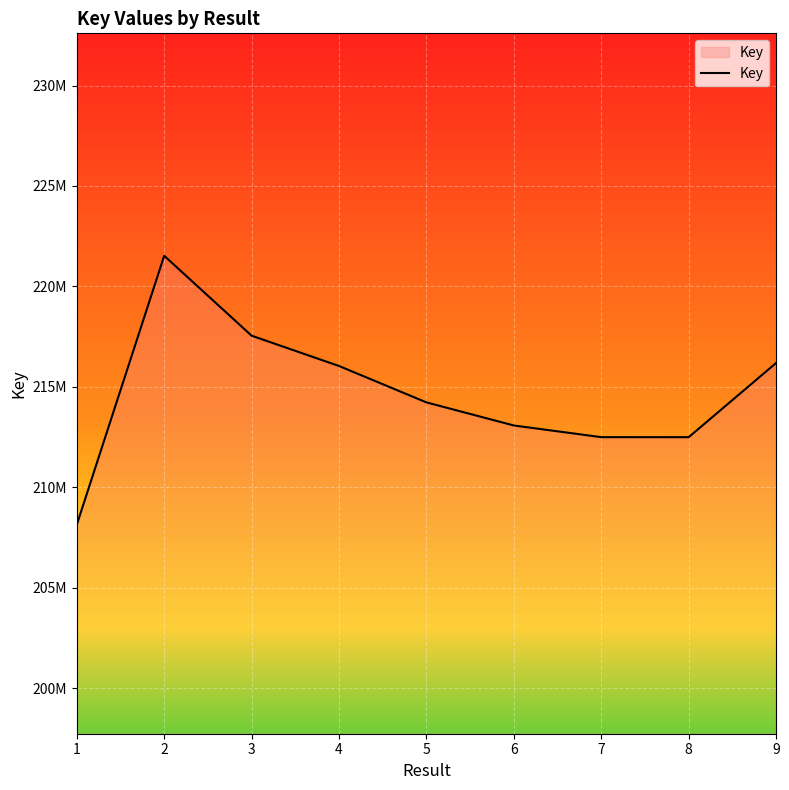

What is the difference between the values at 7 and 2?

9030845